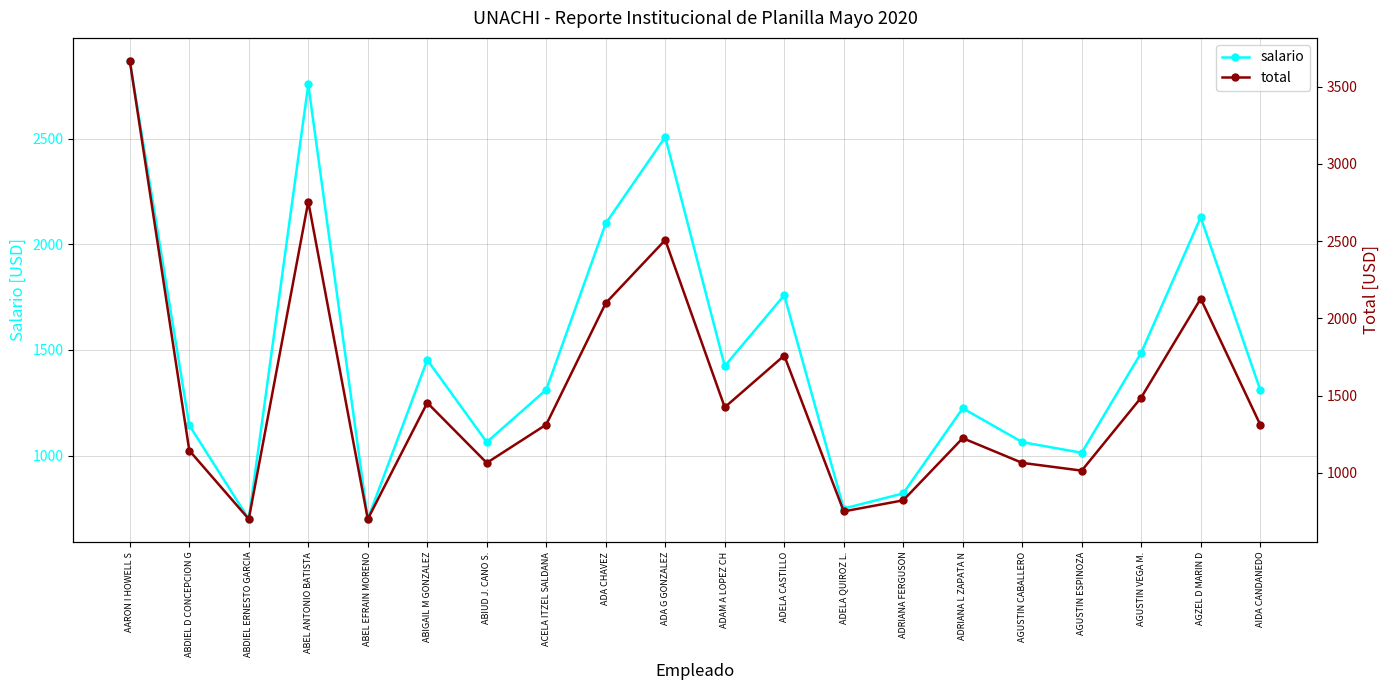

At how many categories does at least one series exceed 2705?

2